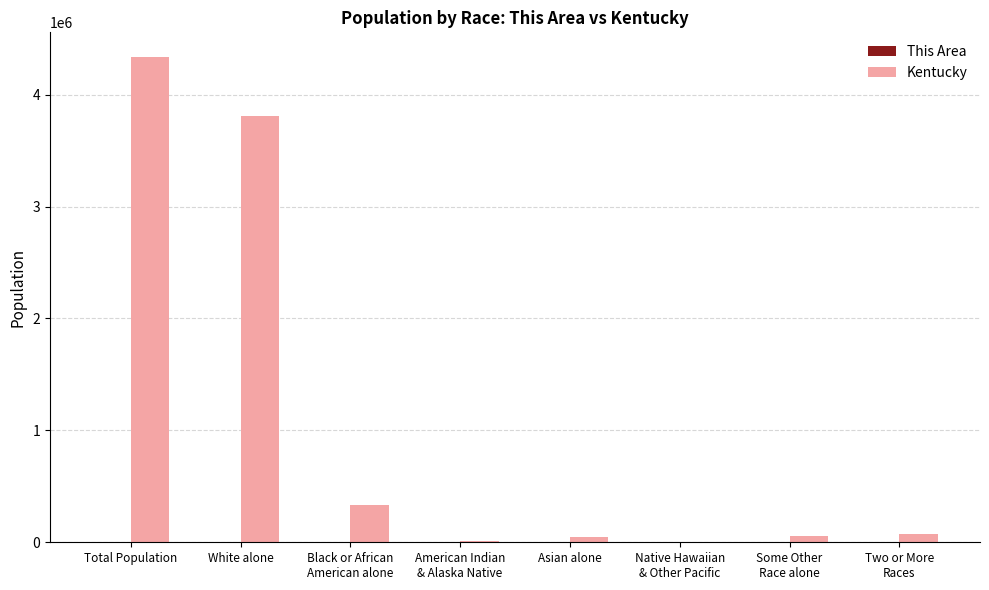

Which series has the largest total across all categories?

Kentucky